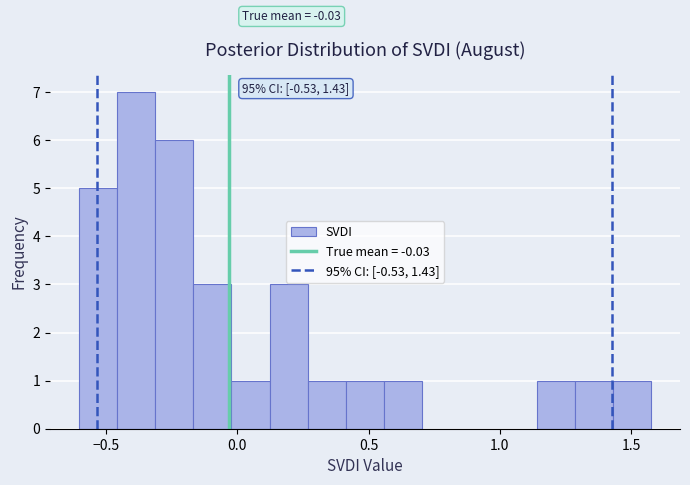

Read against the x-axis, roughly where is the centre of the tallest bar?

-0.40